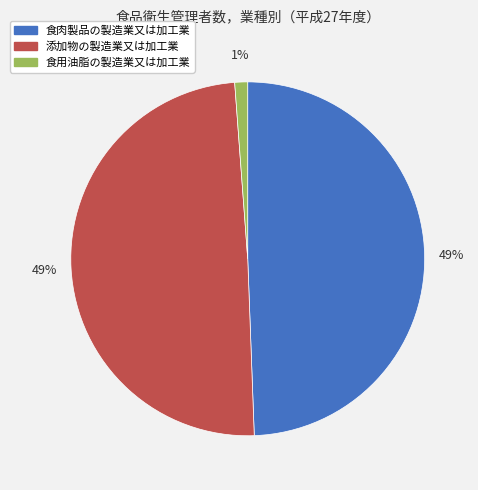

To the nearest percent, what percentage of the pie is 食用油脂の製造業又は加工業?

1%